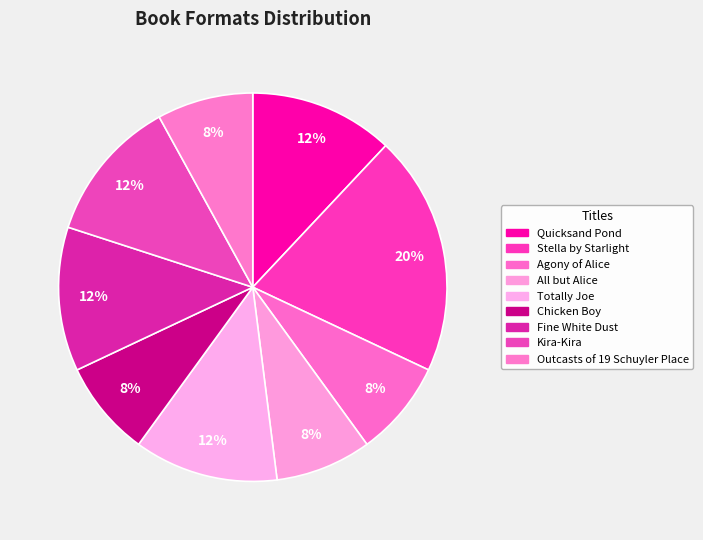

Which has a higher value, Kira-Kira or Outcasts of 19 Schuyler Place?

Kira-Kira